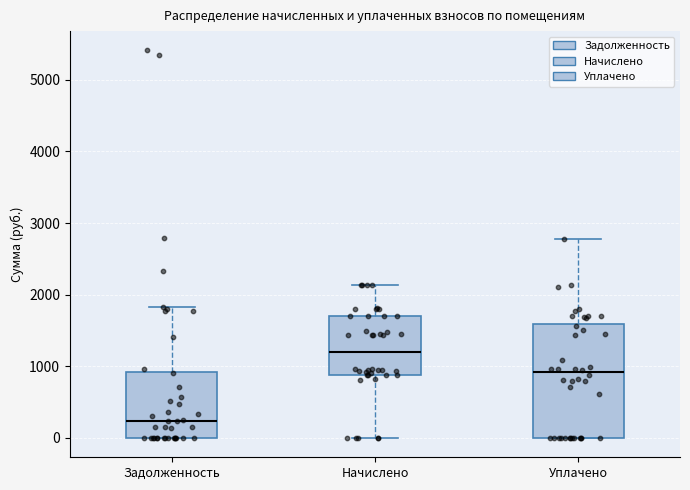

Where is the lower edge of the box for Уплачено on the y-axis? The values are not printed on the chart, so give them approximately, as read against the axis.

0